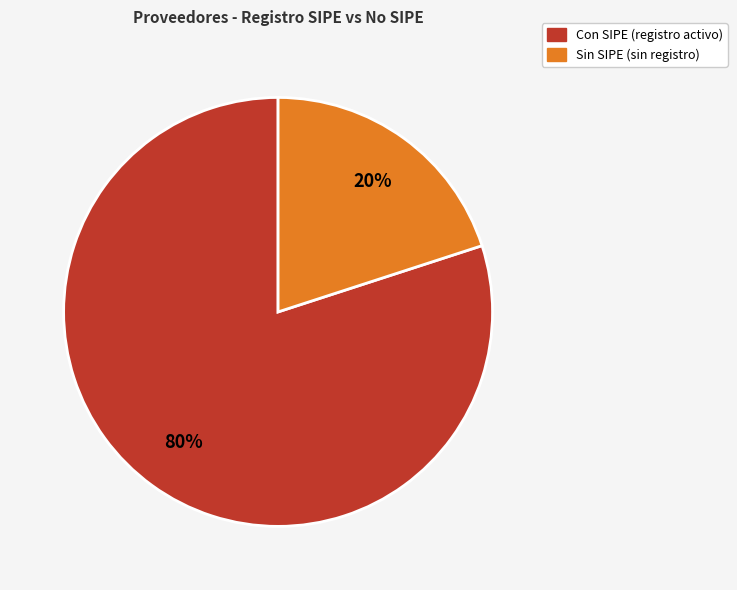

To the nearest percent, what is the difference between the largest and smallest slice percentages?

60%